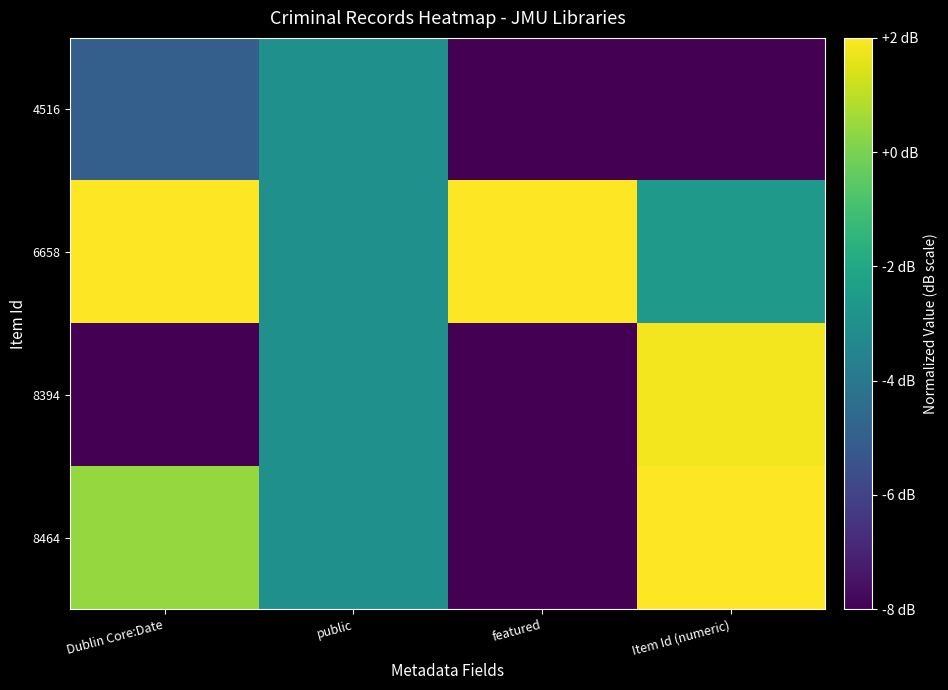

Reading right to left, list all the values displayed in this chart.

8464: Item Id (numeric)=2.0	featured=-8.0	public=-3.0	Dublin Core:Date=0.4
8394: Item Id (numeric)=1.8	featured=-8.0	public=-3.0	Dublin Core:Date=-8.0
6658: Item Id (numeric)=-2.6	featured=2.0	public=-3.0	Dublin Core:Date=2.0
4516: Item Id (numeric)=-8.0	featured=-8.0	public=-3.0	Dublin Core:Date=-5.0